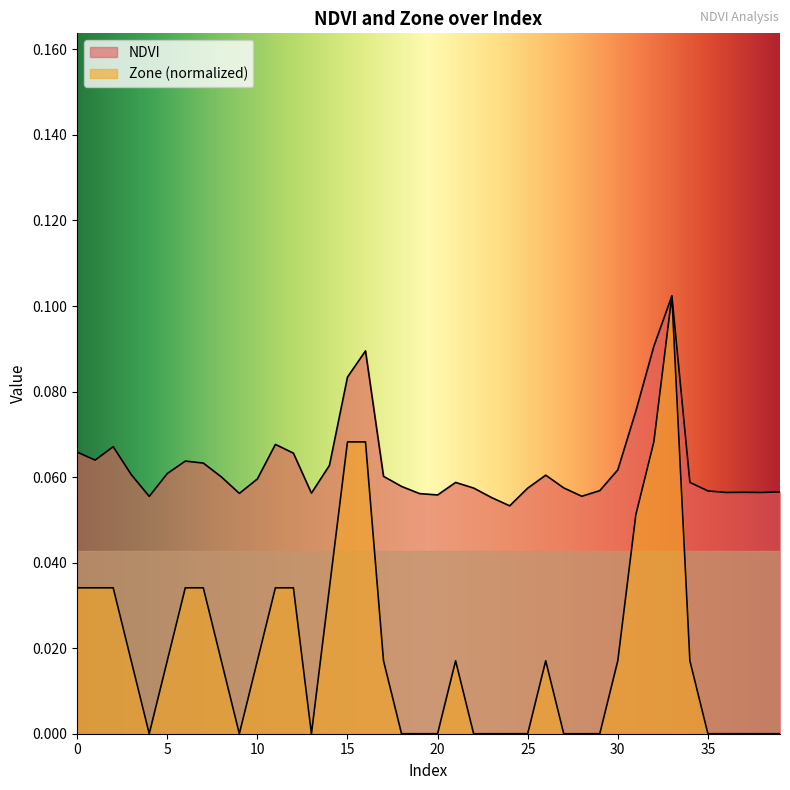

Rank the categories by Zone value from highest to lowest.

33, 15, 16, 32, 31, 0, 1, 2, 6, 7, 11, 12, 14, 3, 5, 8, 10, 17, 21, 26, 30, 34, 4, 9, 13, 18, 19, 20, 22, 23, 24, 25, 27, 28, 29, 35, 36, 37, 38, 39